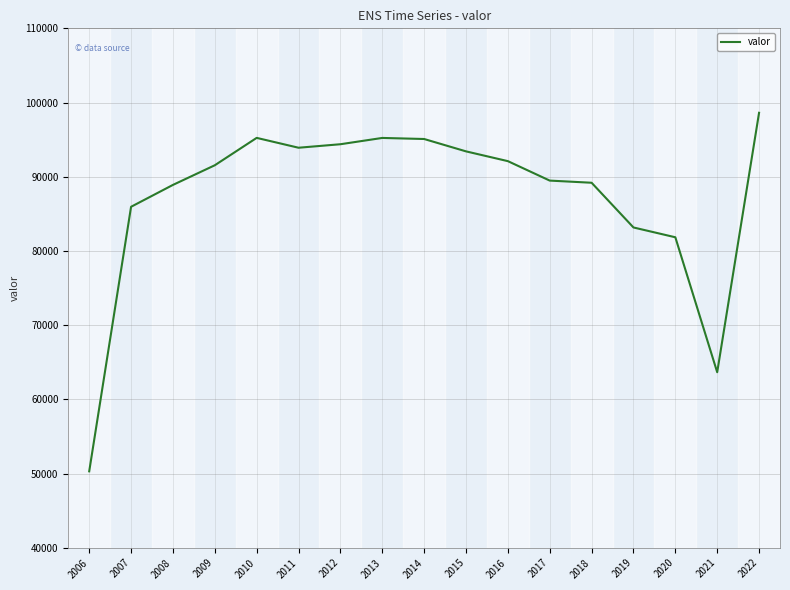

Which category has the highest value across all series?

2022